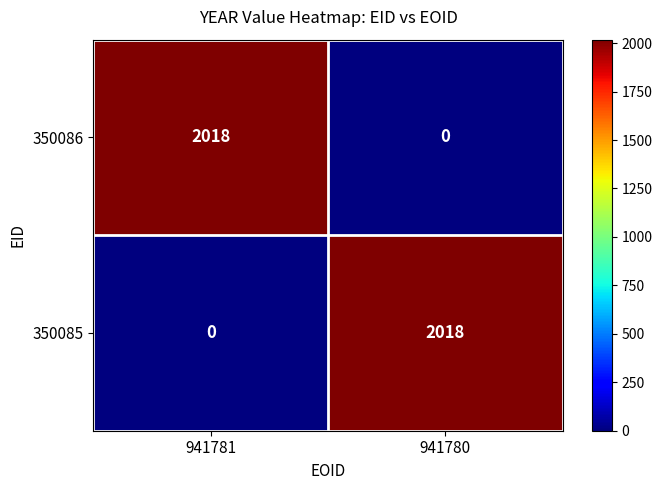

What is the sum of the 350085 values at 941781 and 941780?

2018